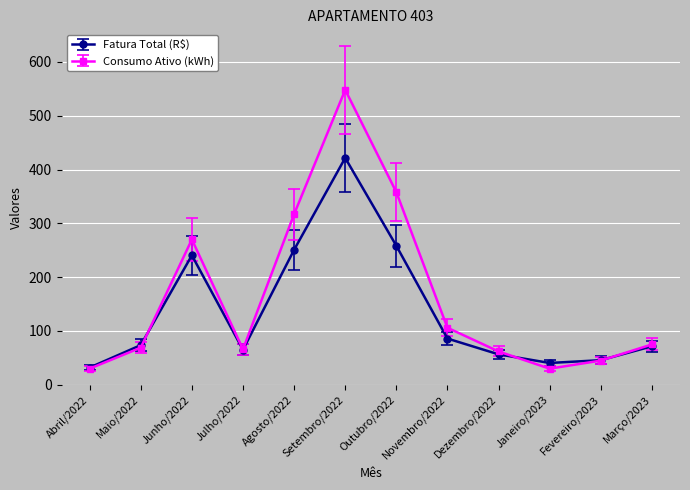

What is the minimum value shown in the chart?

30.0